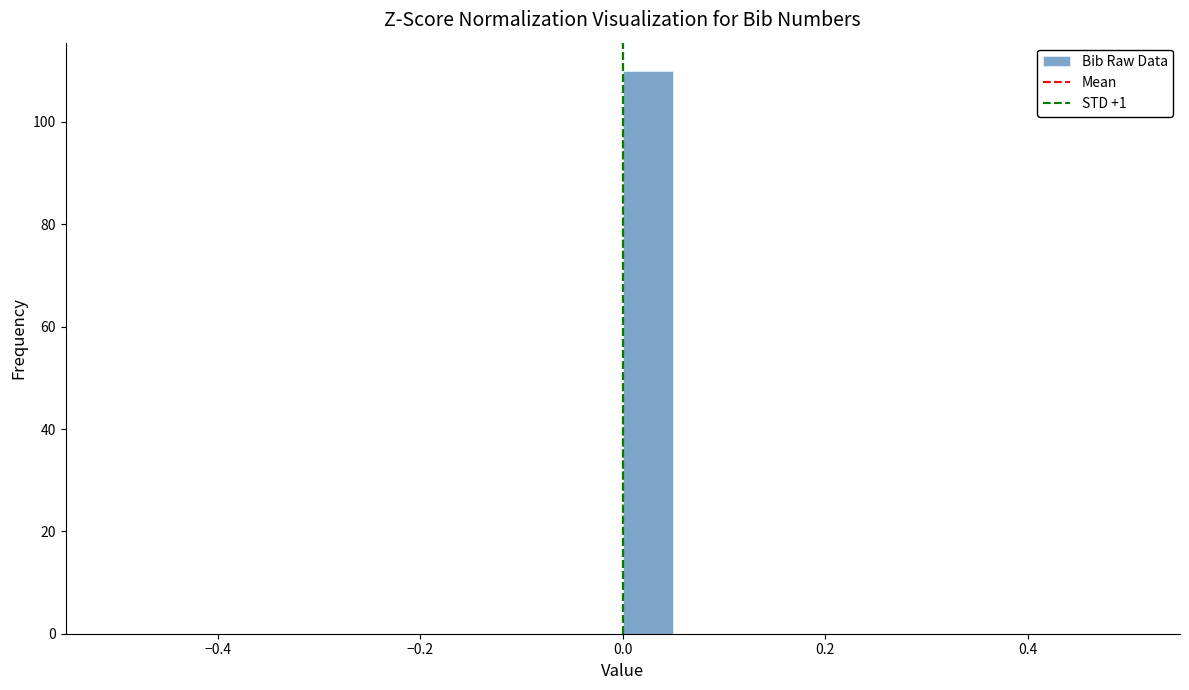

Read against the x-axis, roughly where is the centre of the tallest bar?

0.02